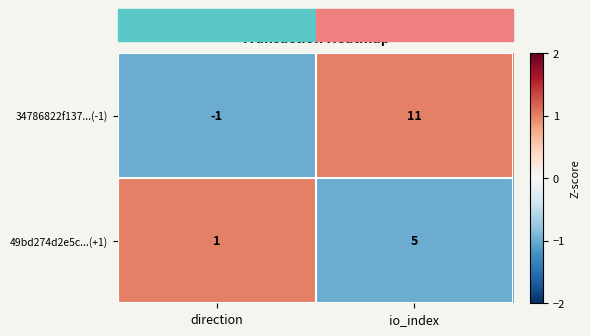

Which series has the largest range (max minus min)?

34786822f137...(-1)